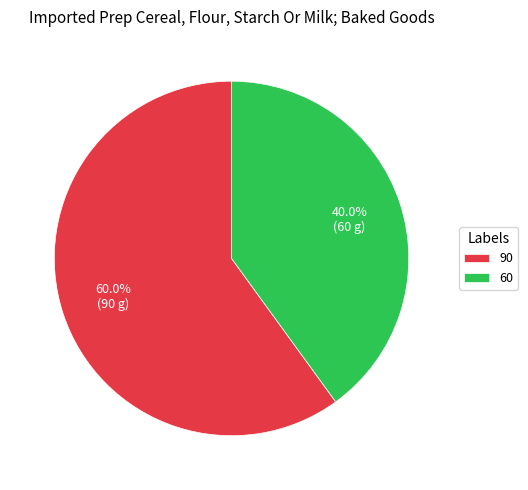

True or false: 90 accounts for 53% of the total.

False